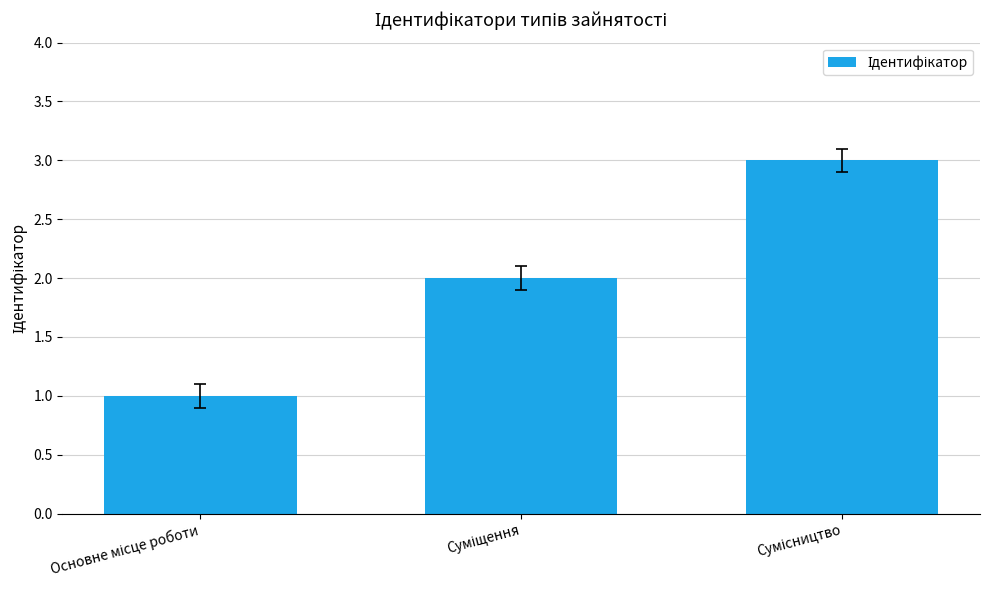

How many categories are shown in the chart?

3